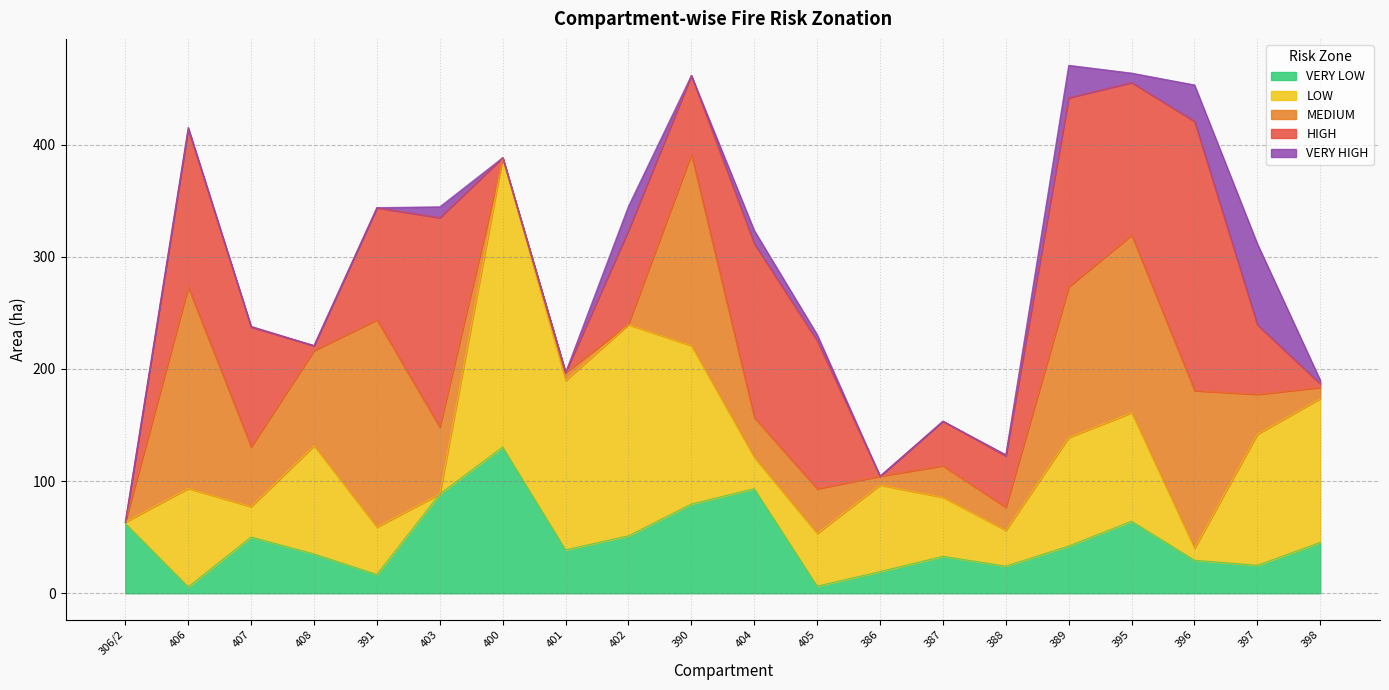

True or false: LOW has more than 0 points higher than both neighbors.

True